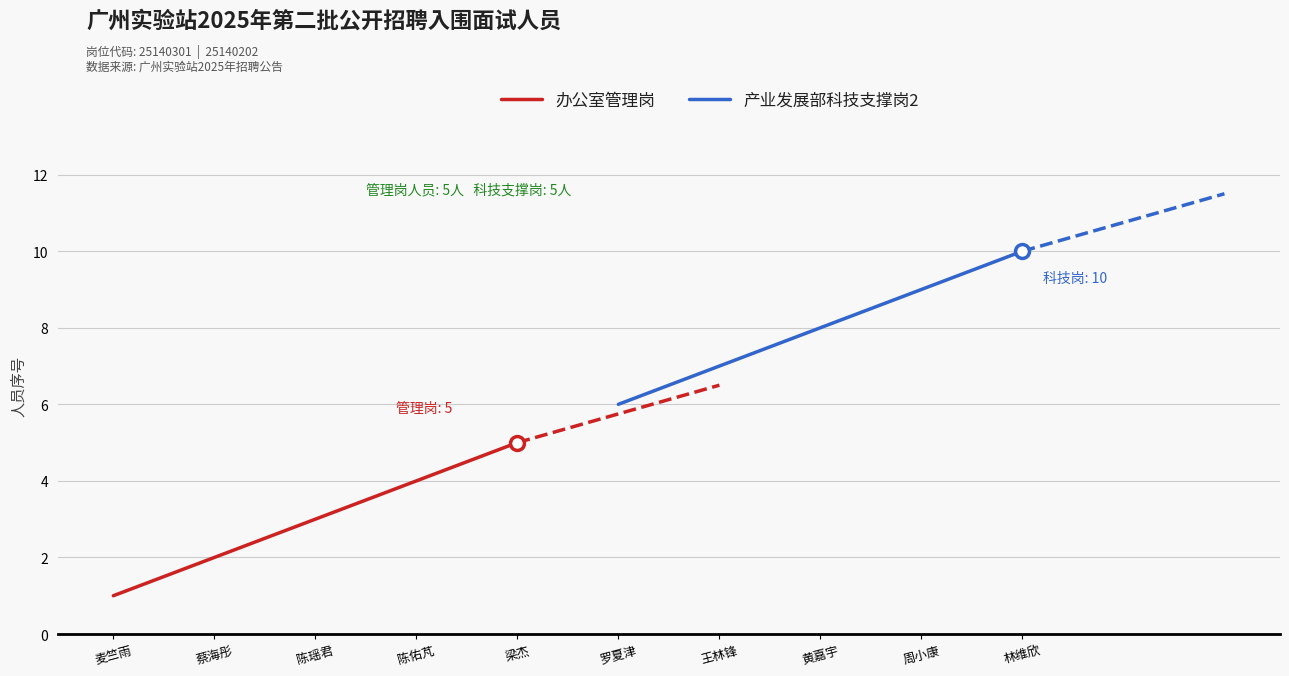

How many lines are shown in the chart?

2